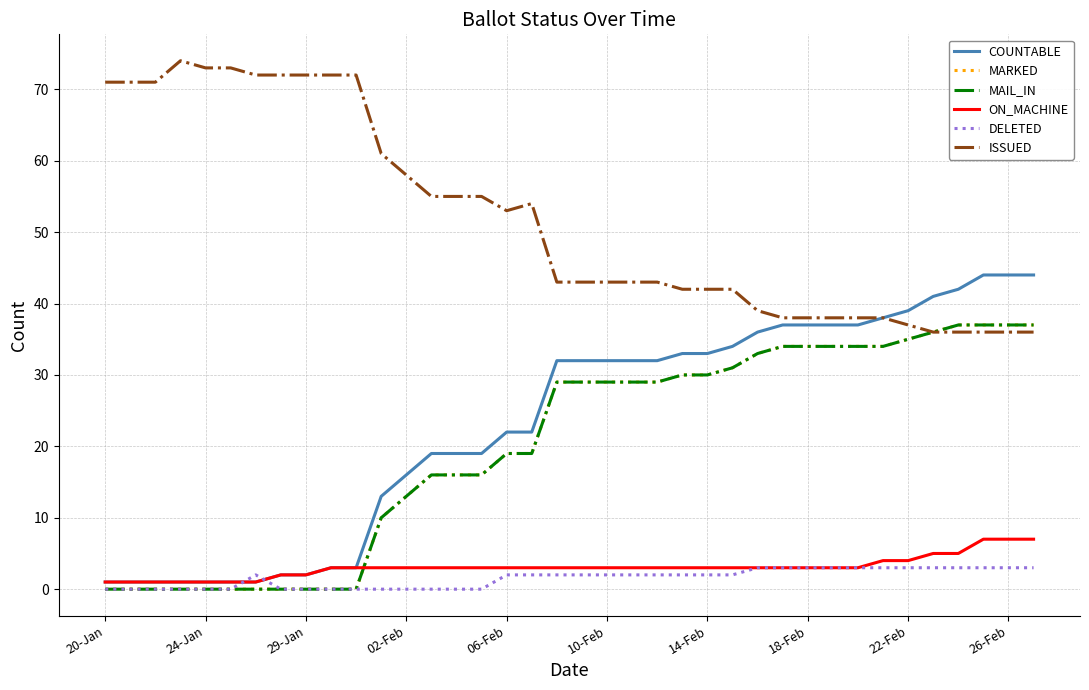

How many data points in COUNTABLE are above 32?

15